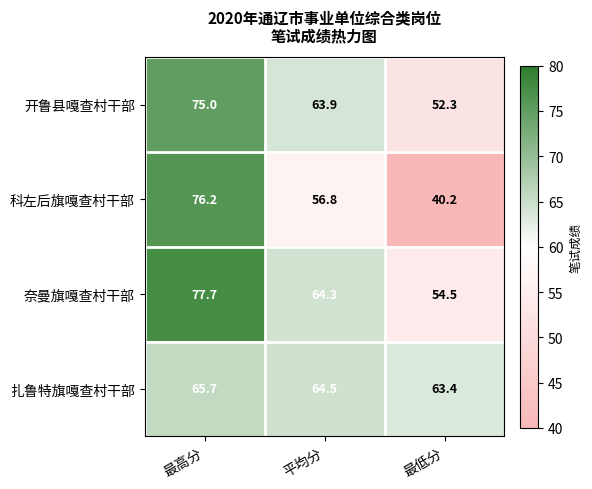

At which label is 奈曼旗嘎查村干部 closest to 66?

平均分